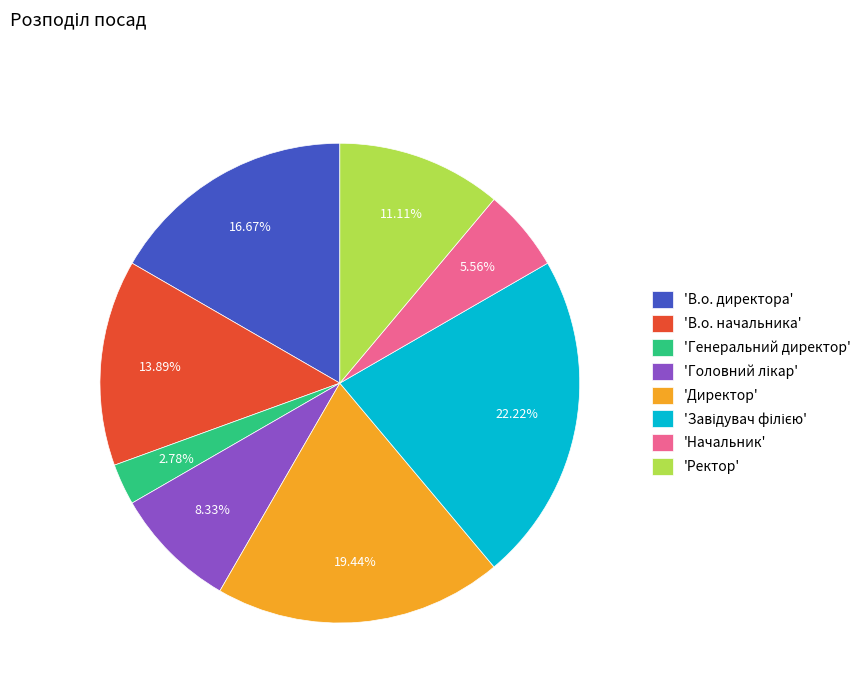

Do 'В.о. директора' and 'В.о. начальника' together represent more than half of the pie?

No